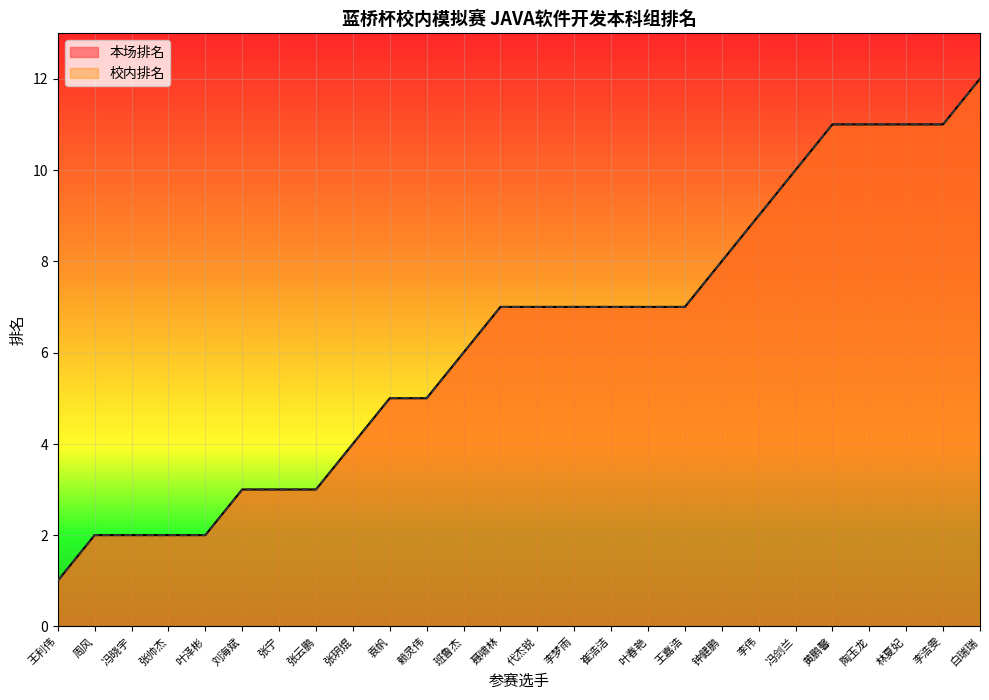

Where does the 本场排名 series first go above 7?

钟健鹏